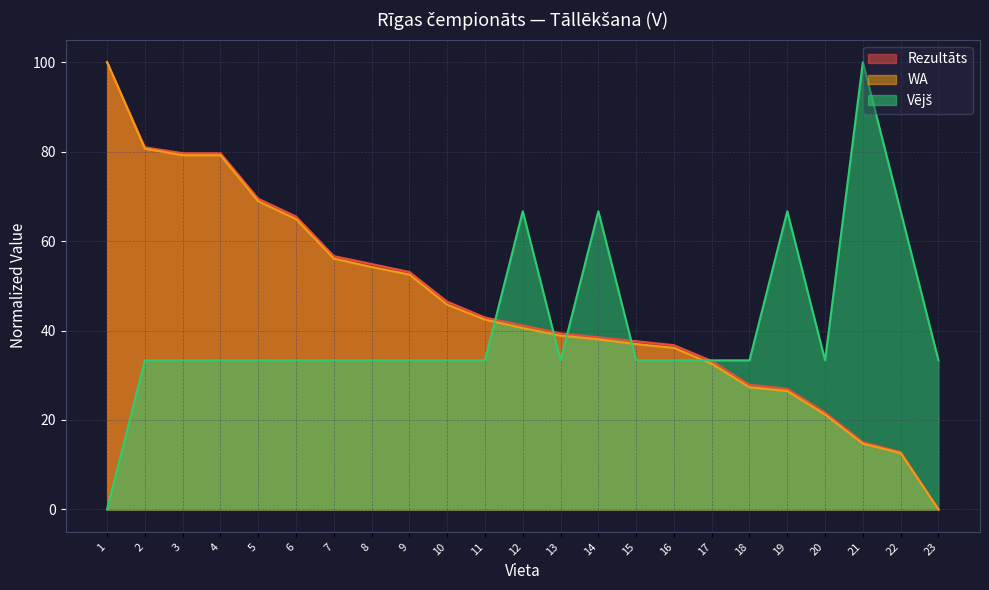

How many series are shown in this chart?

3